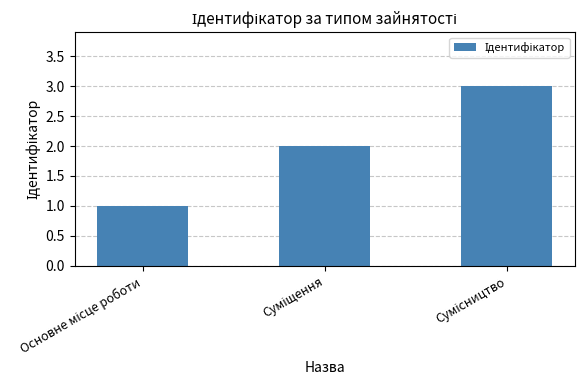

What is the maximum value shown in the chart?

3